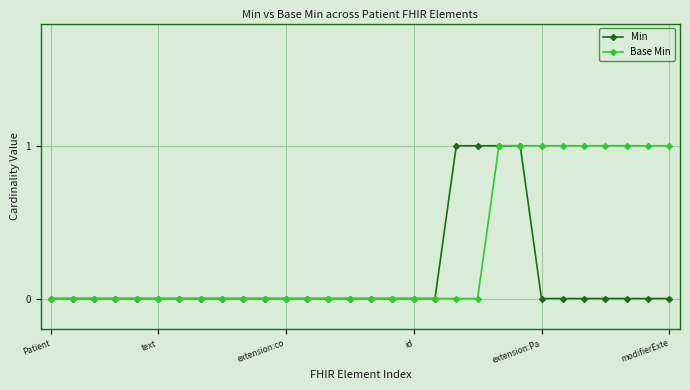

List the series in order of their overall mean, highest first.

Base Min, Min